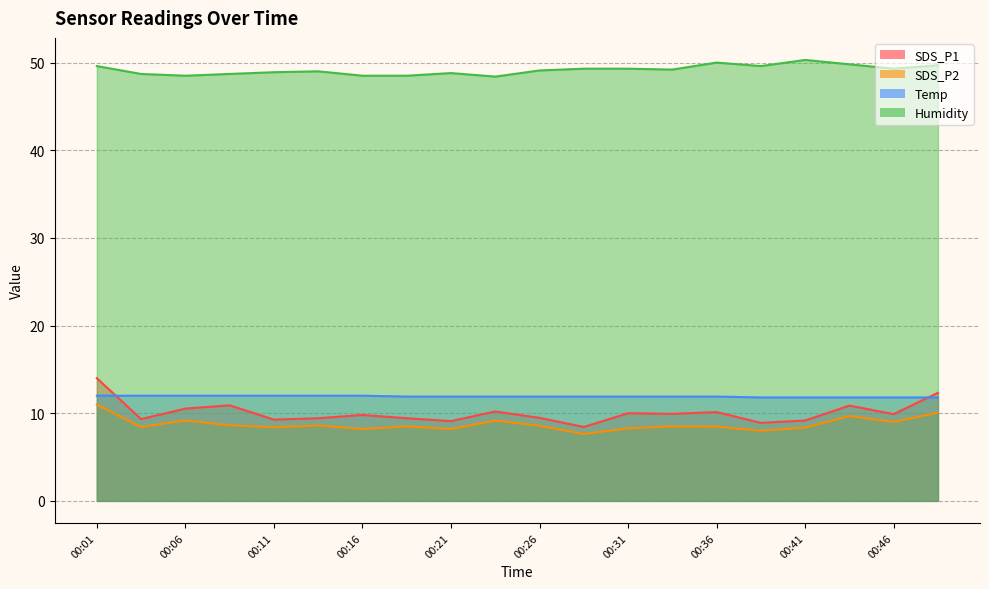

Where does the Humidity series first go above 49?

00:01